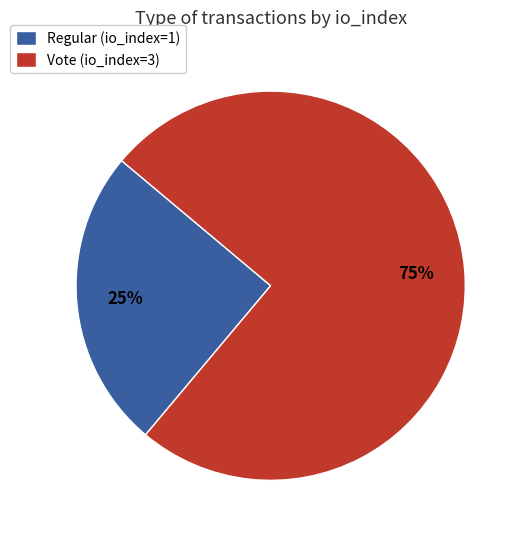

Is it true that Vote (io_index=3) is 75% of the pie?

True